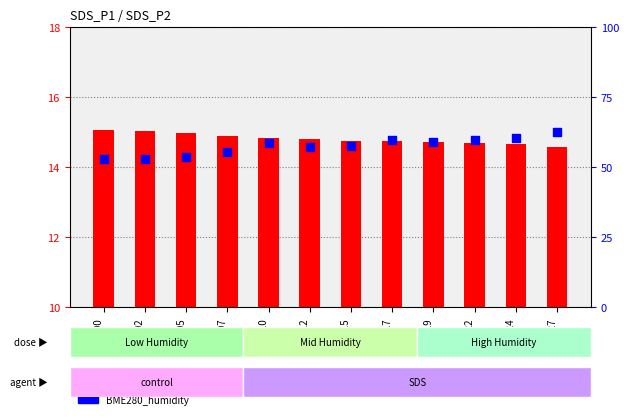

At how many categories does at least one series exceed 42?

12